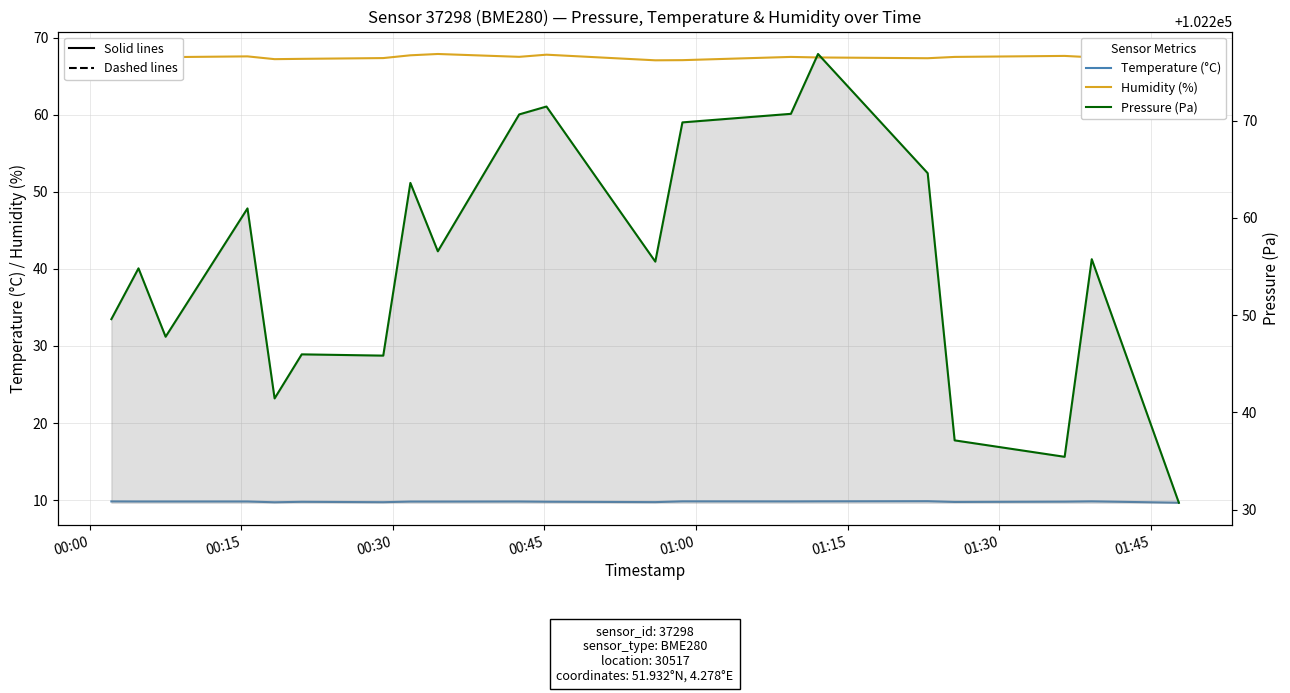

What is the sum of all Temperature (°C) values?

195.9